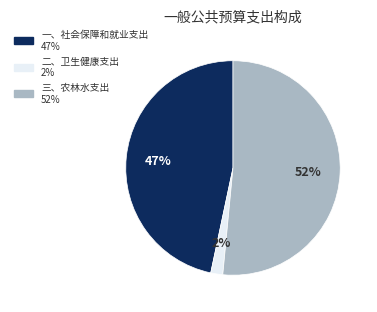

What percentage is the 二、卫生健康支出 slice, to the nearest percent?

2%